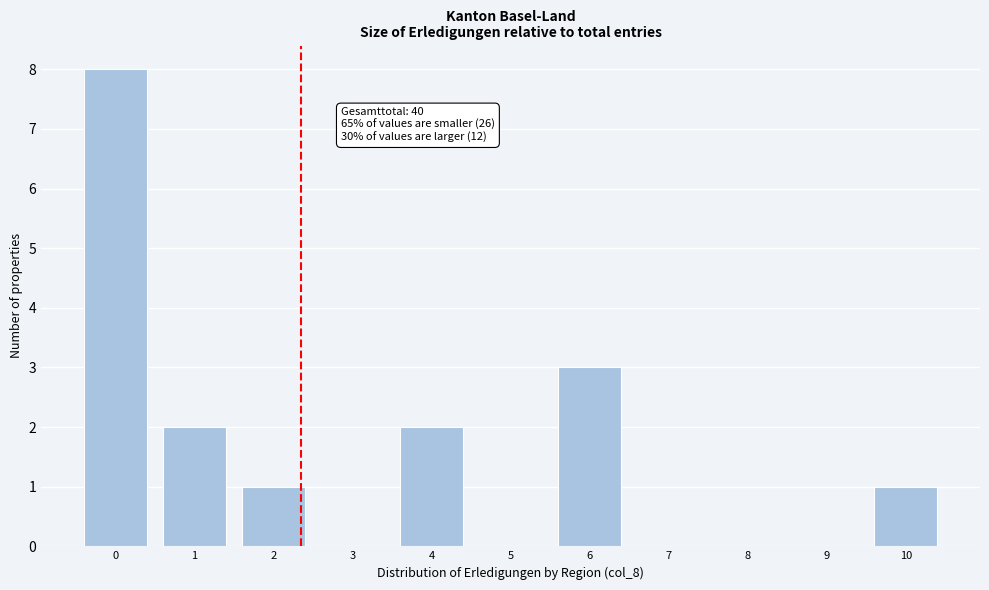

Reading left to right, what are all the values shown in this chart?

0=8	1=2	2=1	3=0	4=2	5=0	6=3	7=0	8=0	9=0	10=1